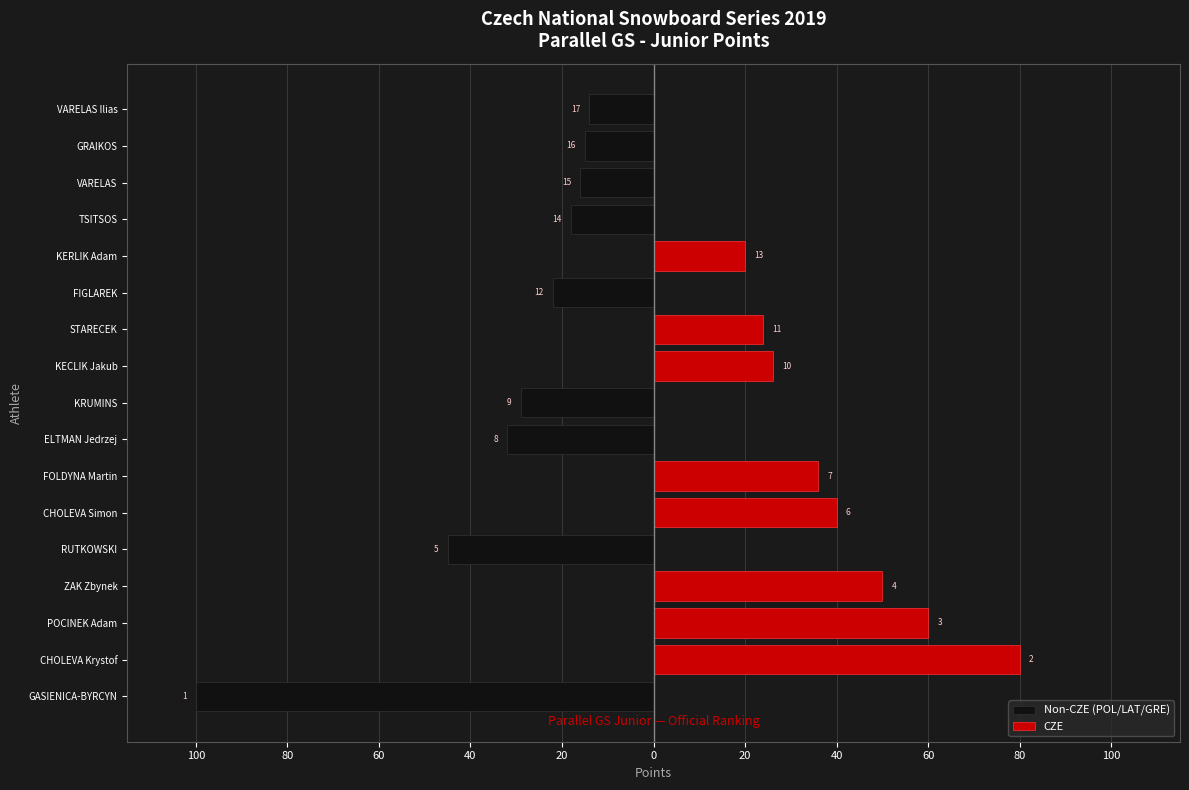

What is the difference between the maximum and minimum values in the CZE series?

80